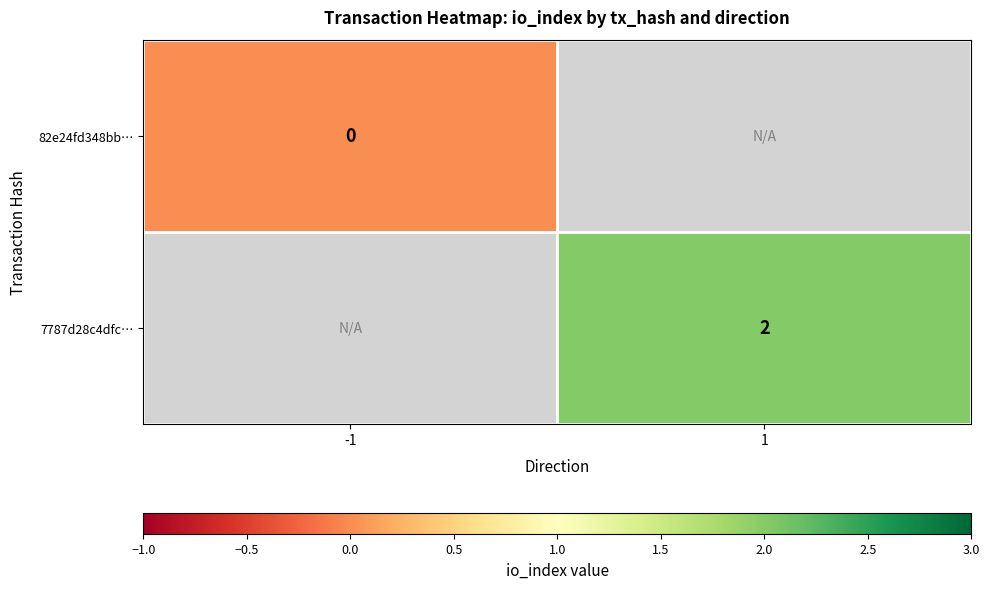

Is the value of 82e24fd348bb… at -1 greater than the value of 7787d28c4dfc… at 1?

No